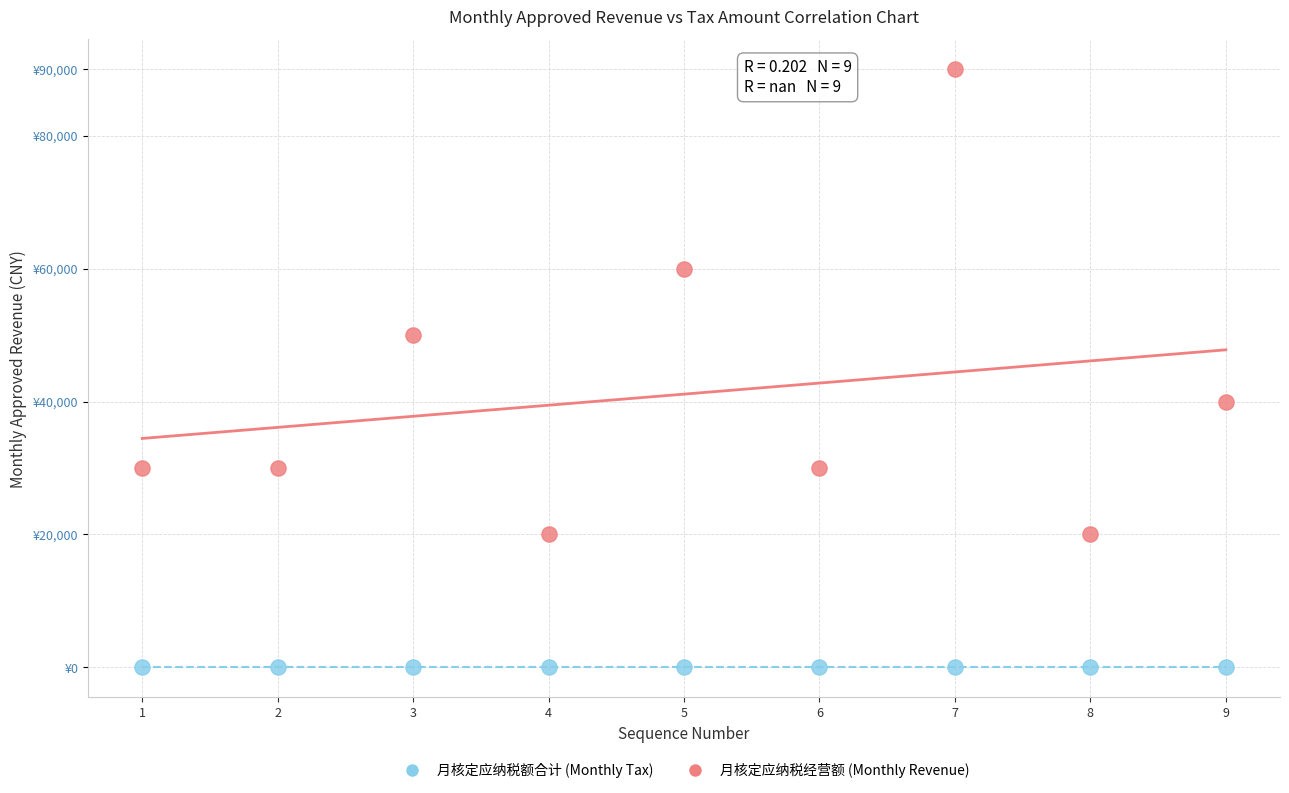

Which series reaches the minimum Y coordinate?

月核定应纳税额合计 (Monthly Tax)